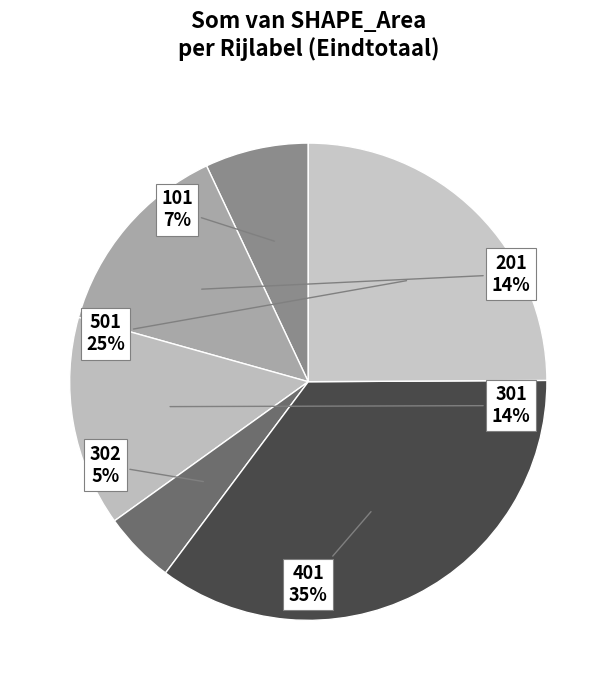

Combined, do 101 and 201 account for over 50%?

No